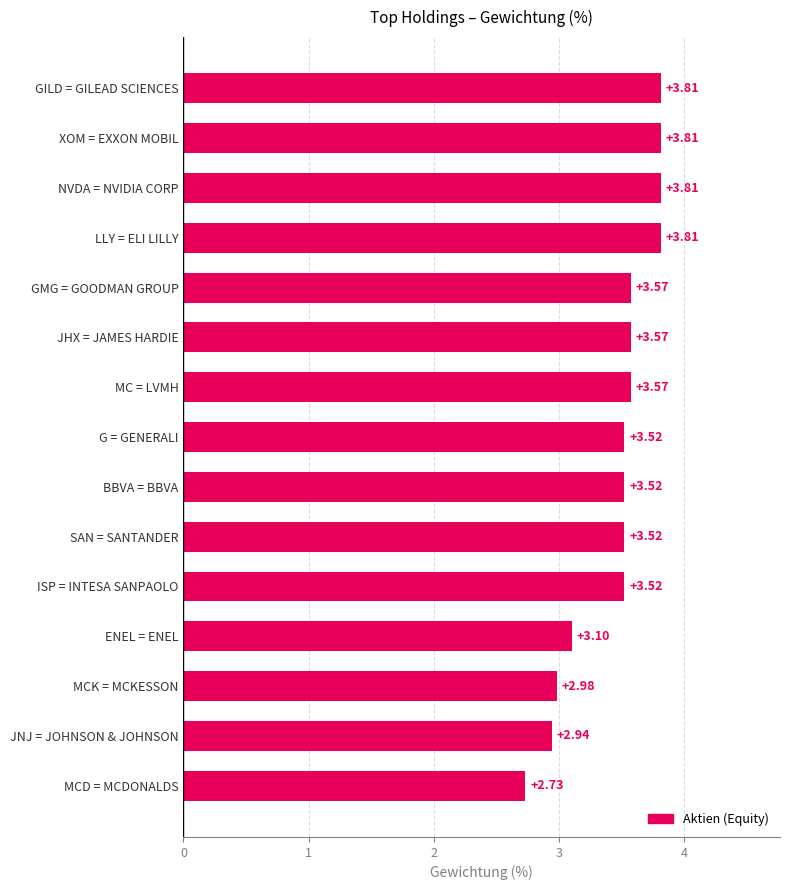

What is the difference between the second highest and minimum values?

1.1